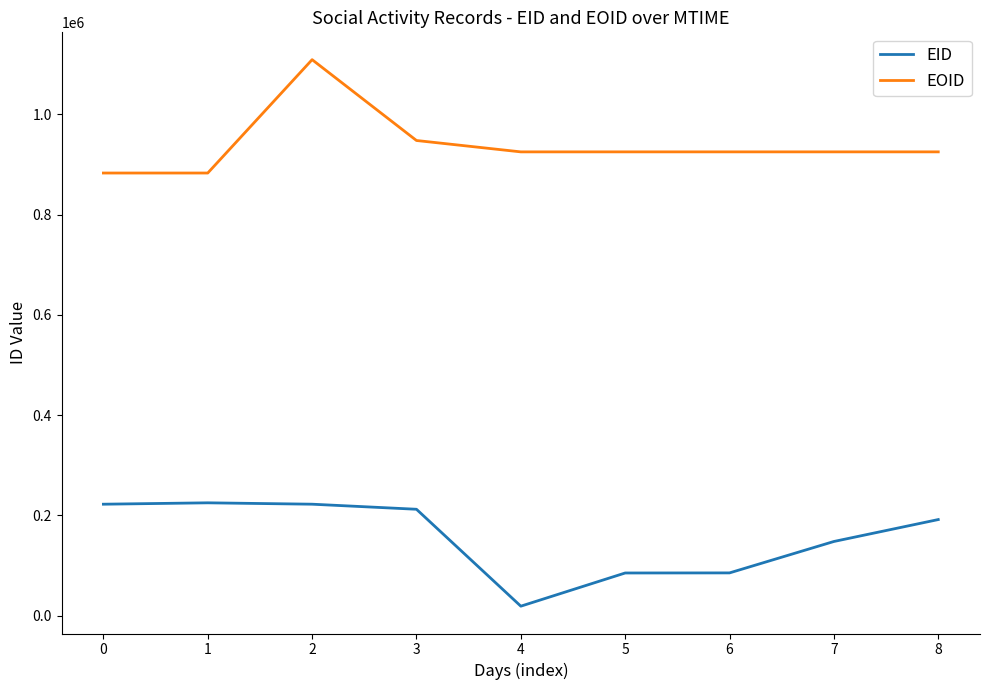

True or false: EOID has a value of 925406 at 7.

True